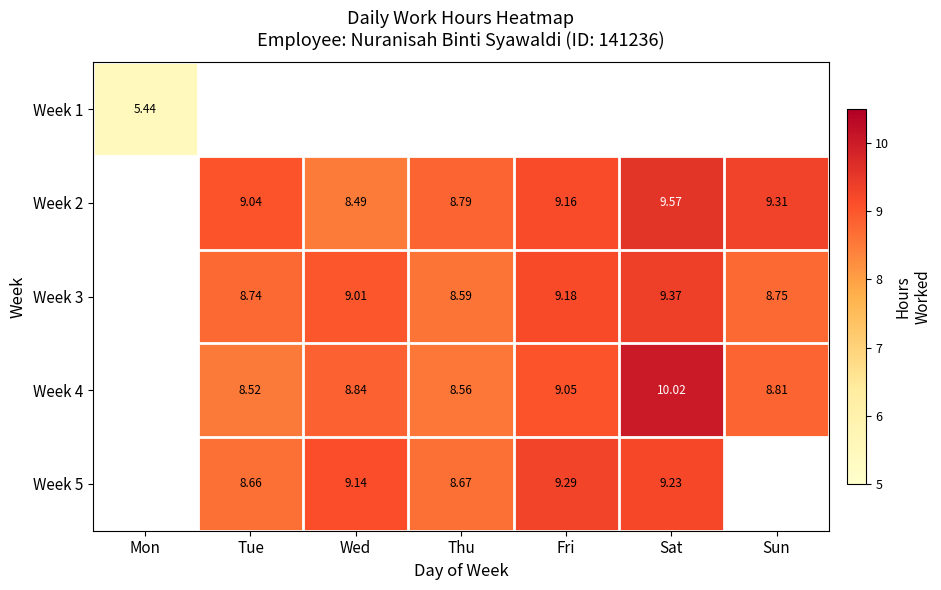

Is the value of Week 1 at Mon greater than the value of Week 3 at Sat?

No